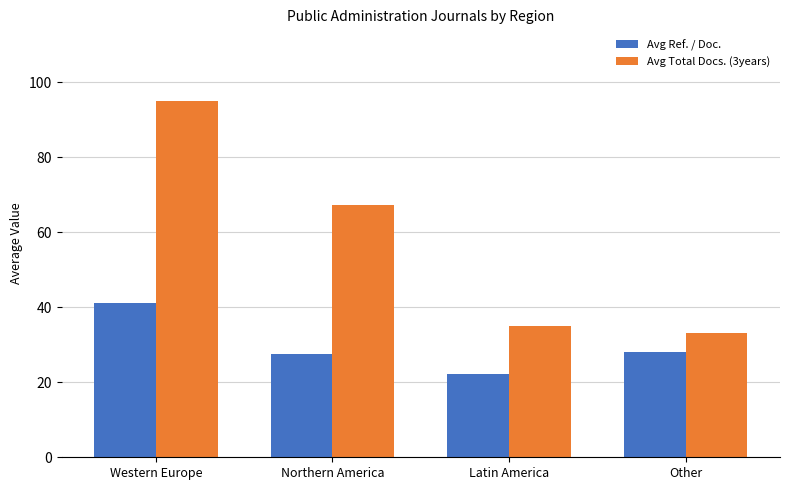

List the series in order of their peak value, lowest first.

Avg Ref. / Doc., Avg Total Docs. (3years)